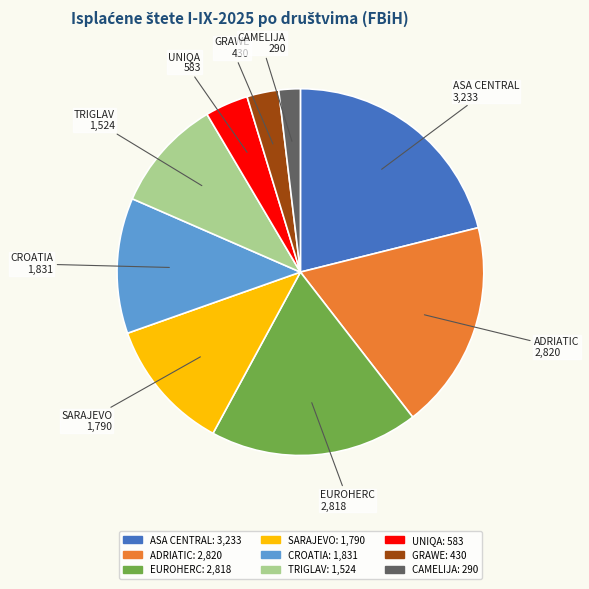

The EUROHERC slice represents 18% of the pie. True or false?

True